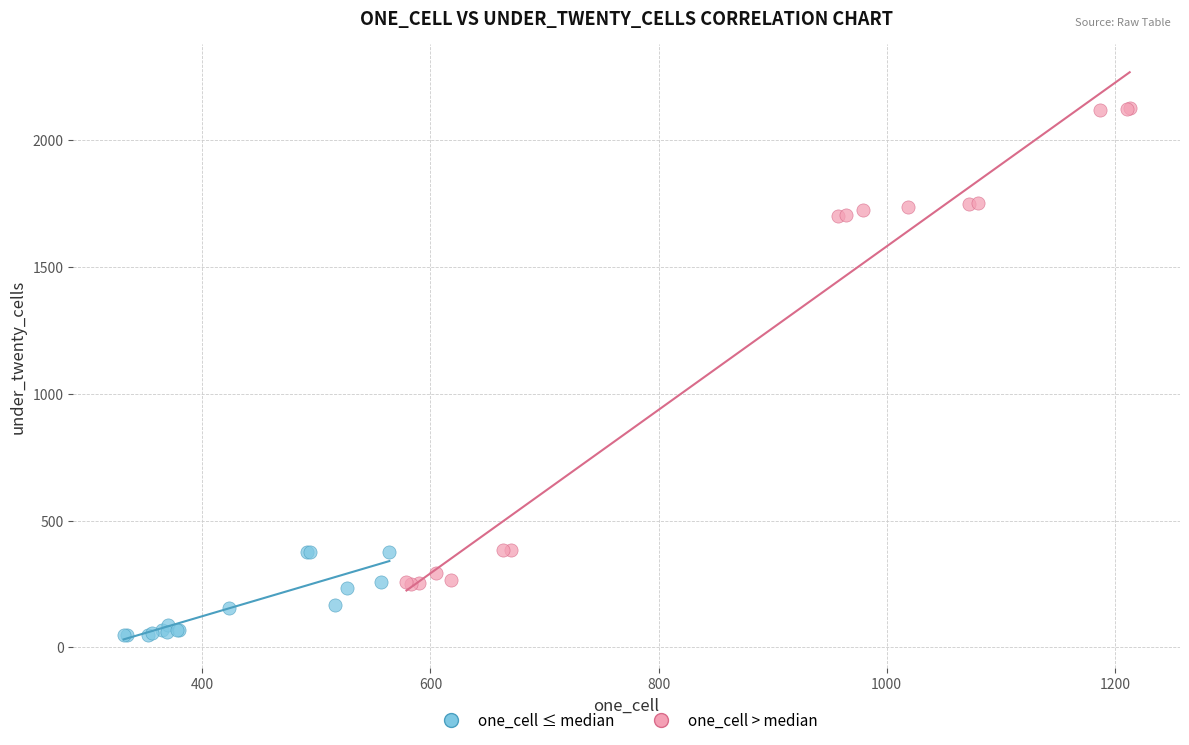

Which series contains the lowest Y value?

one_cell ≤ median